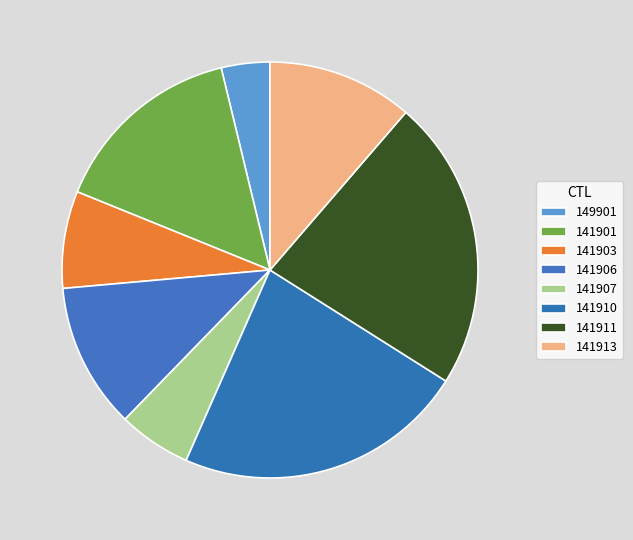

What percentage is the 149901 slice, to the nearest percent?

4%